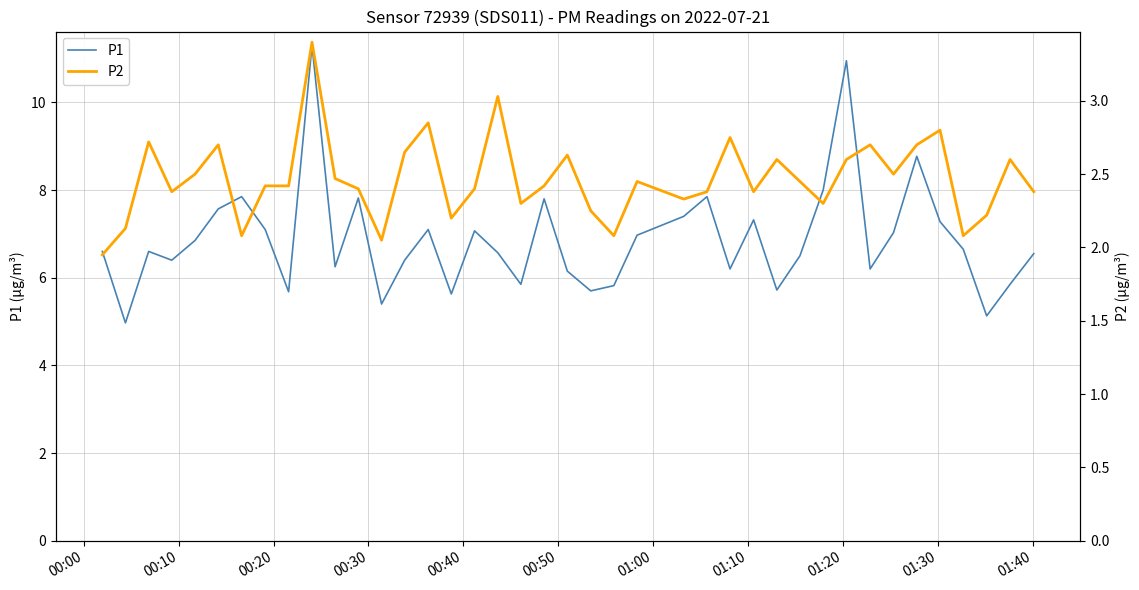

True or false: P2 and P1 cross at least once.

False